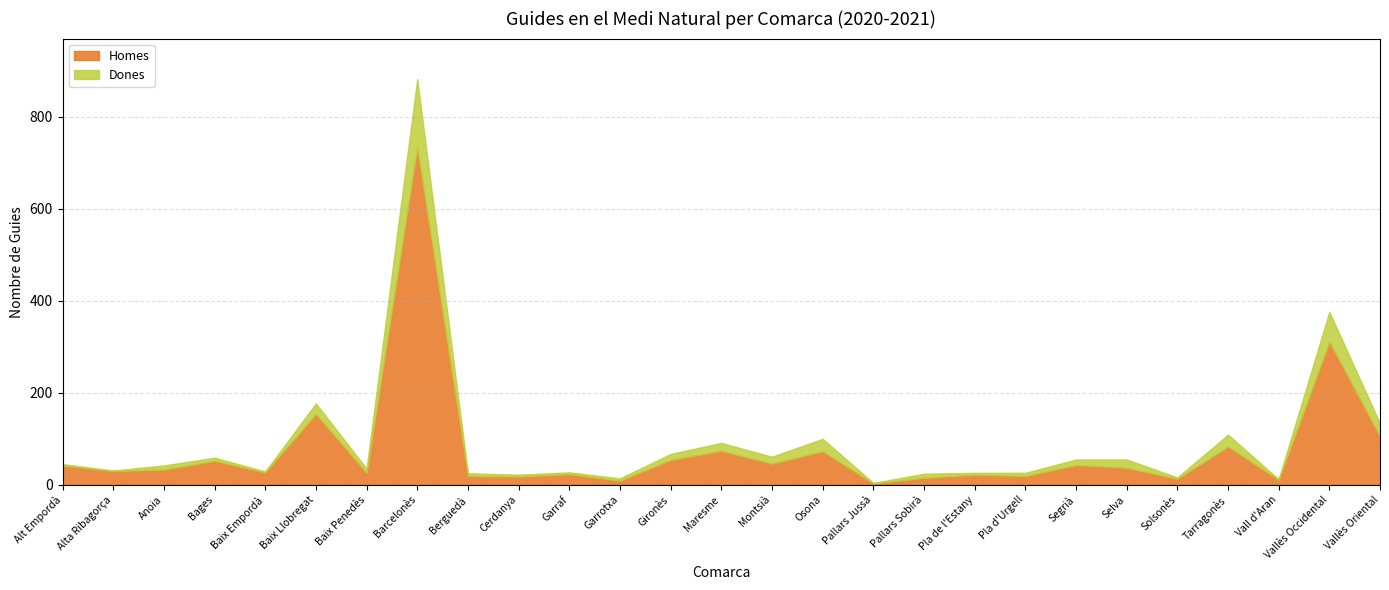

The Homes series shows 23 at Garraf. True or false?

True